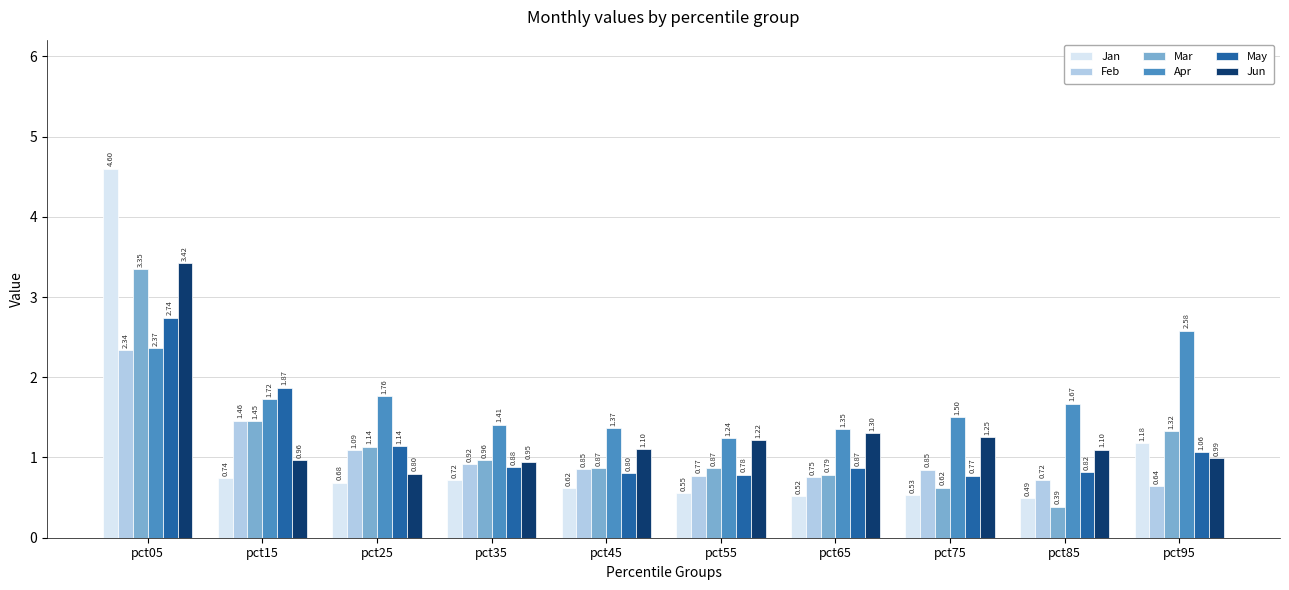

What is the total value across all series at pct15?

8.2